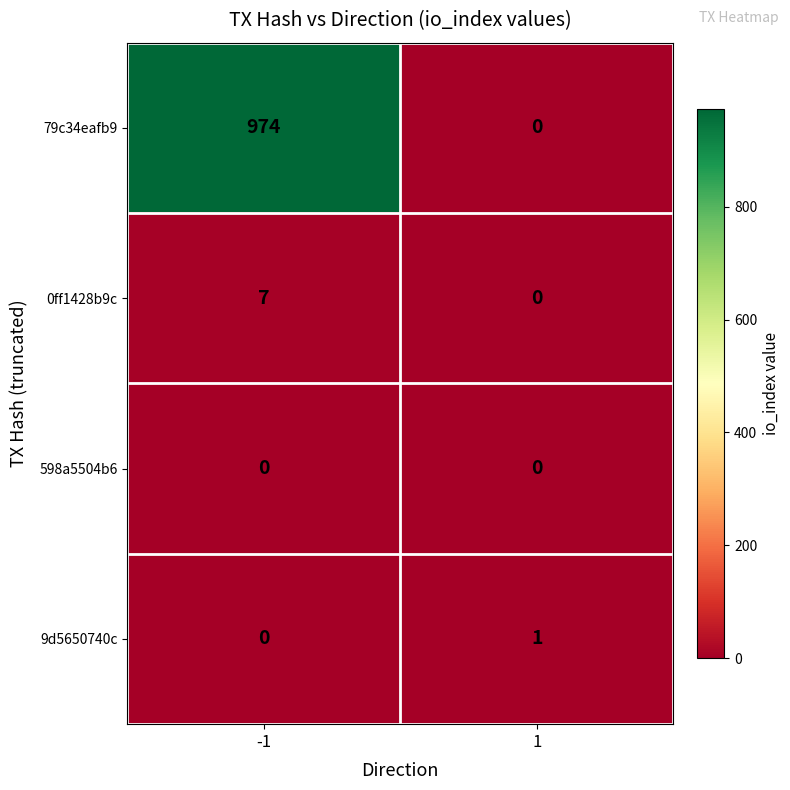

How many data points does each series have?

2